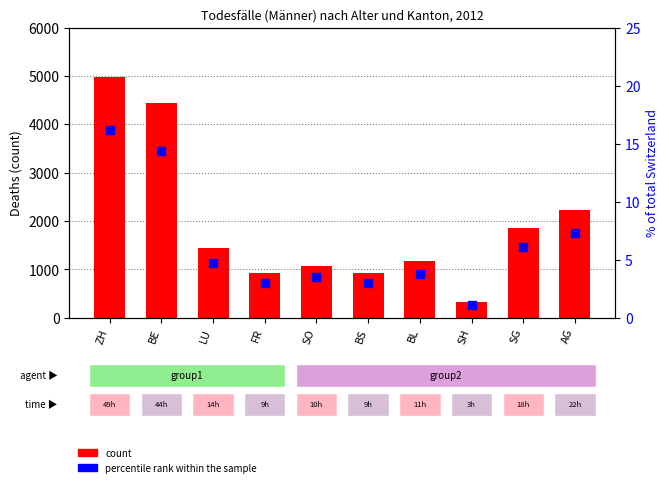

Which series has the largest total across all categories?

count